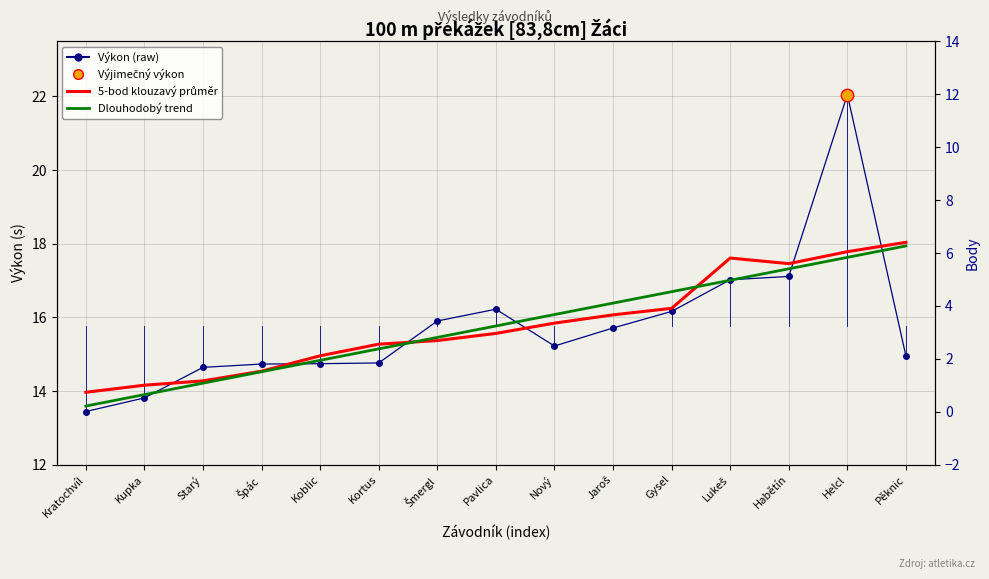

Which series reaches the minimum Y coordinate?

Body